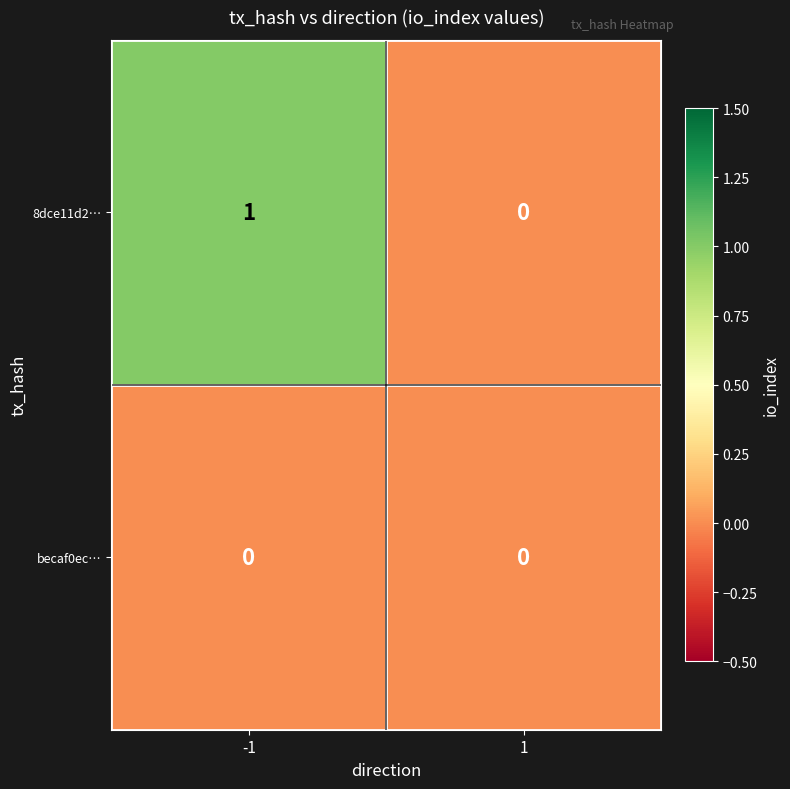

Reading left to right, list all the values displayed in this chart.

8dce11d2…: -1=1	1=0
becaf0ec…: -1=0	1=0